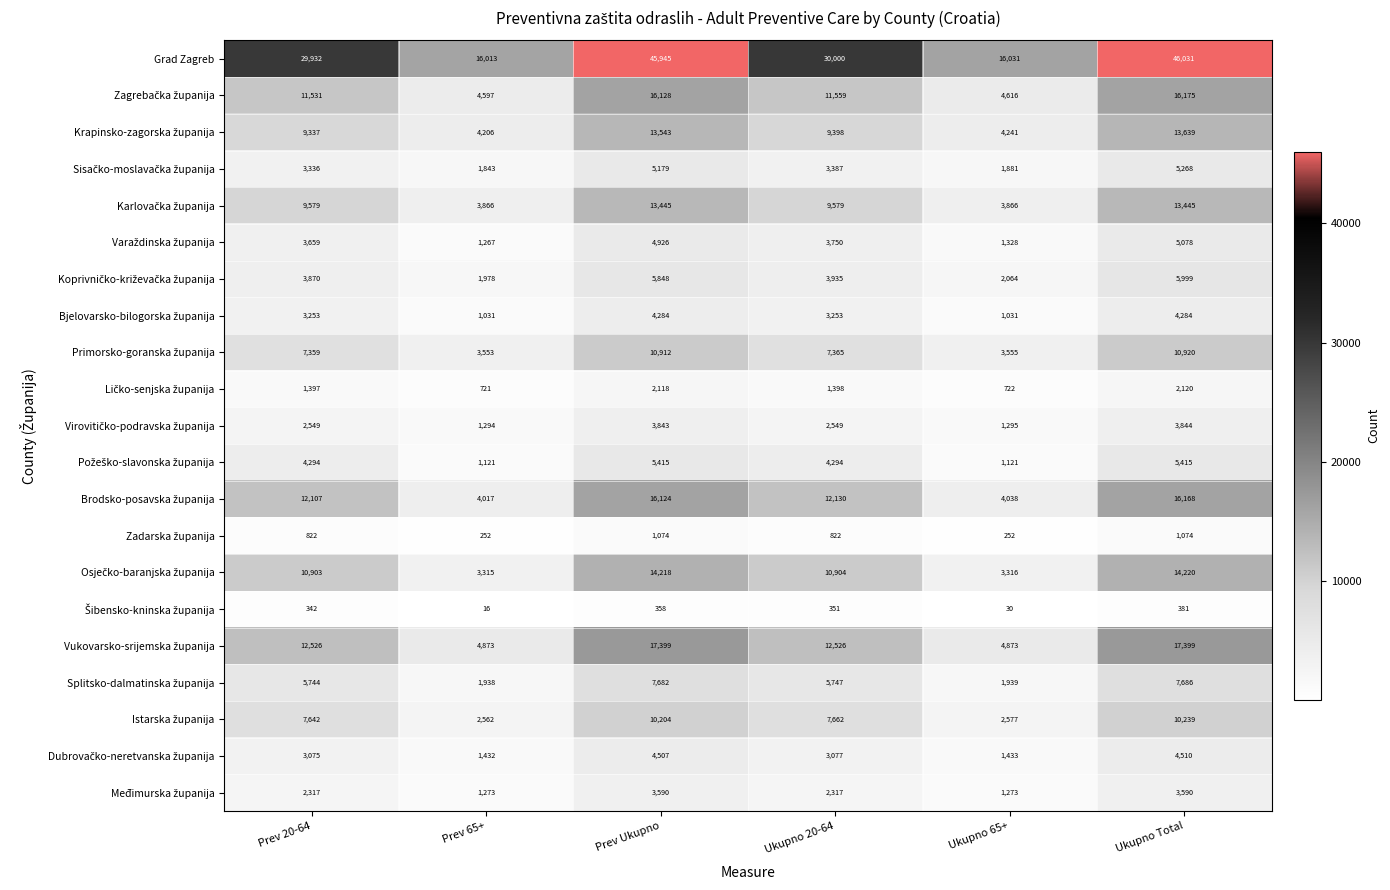

Between Ukupno 20-64 and Ukupno Total, which series saw the biggest shift?

Grad Zagreb